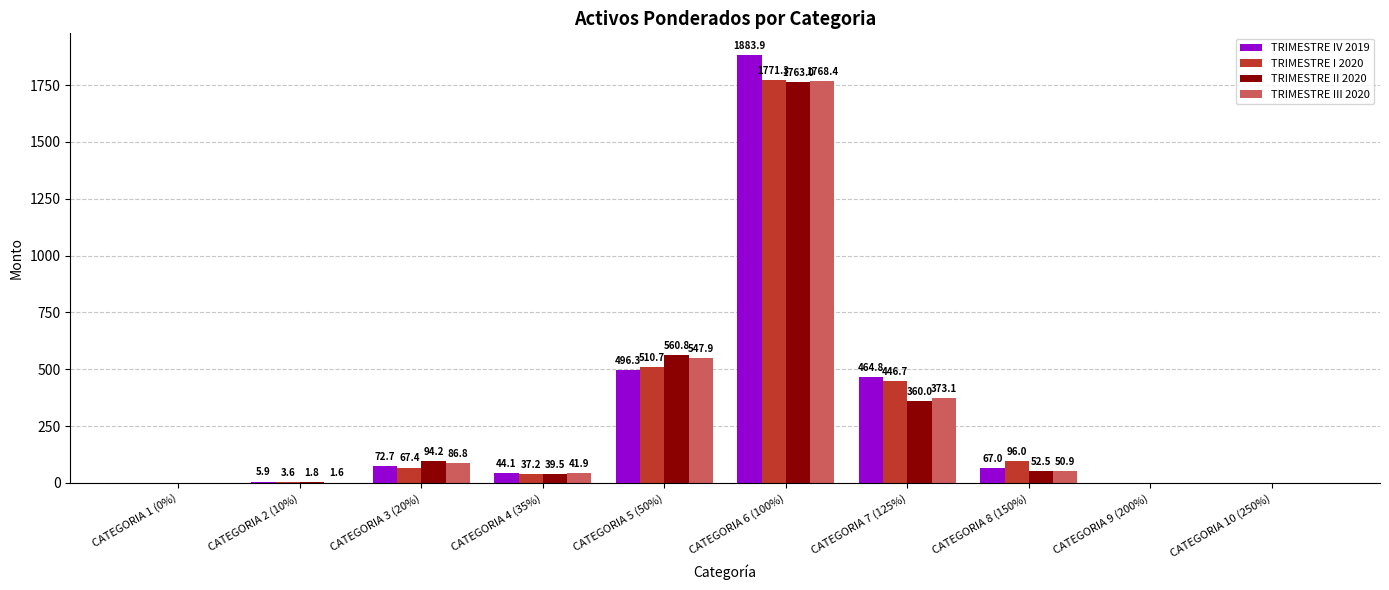

What is the maximum value shown in the chart?

1883.9